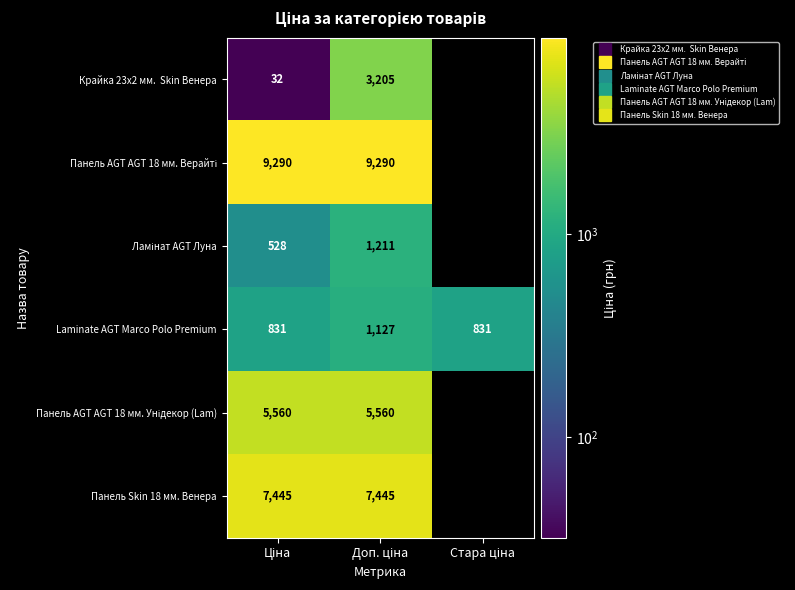

What value does the Laminate AGT Marco Polo Premium series have at Ціна?

831.5